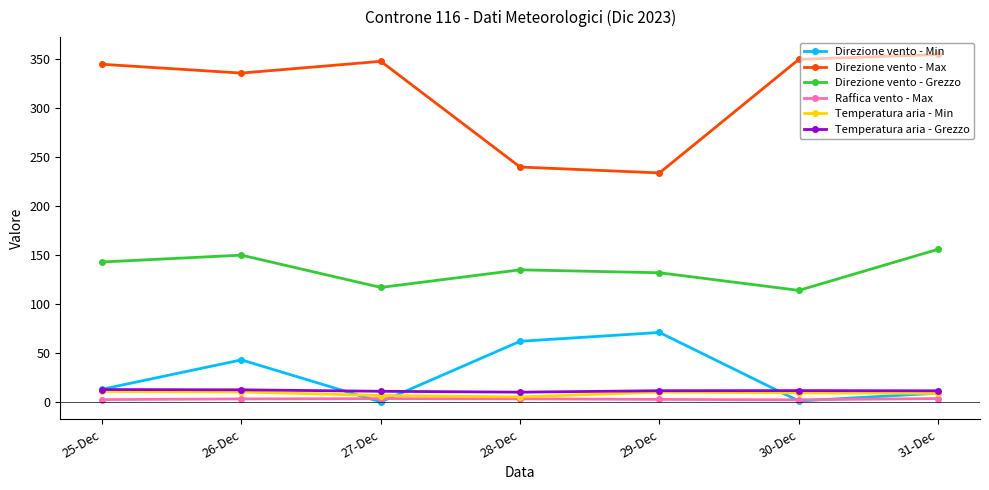

What is the label of the 7th point from the left?

31-Dec